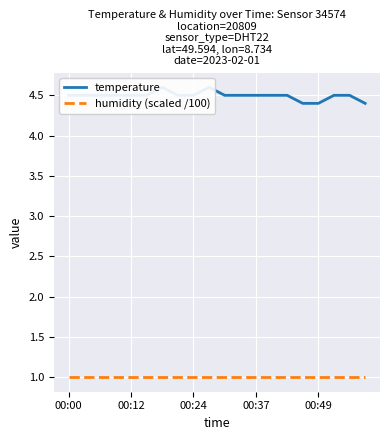

At which category does the chart reach its minimum across all series?

00:00